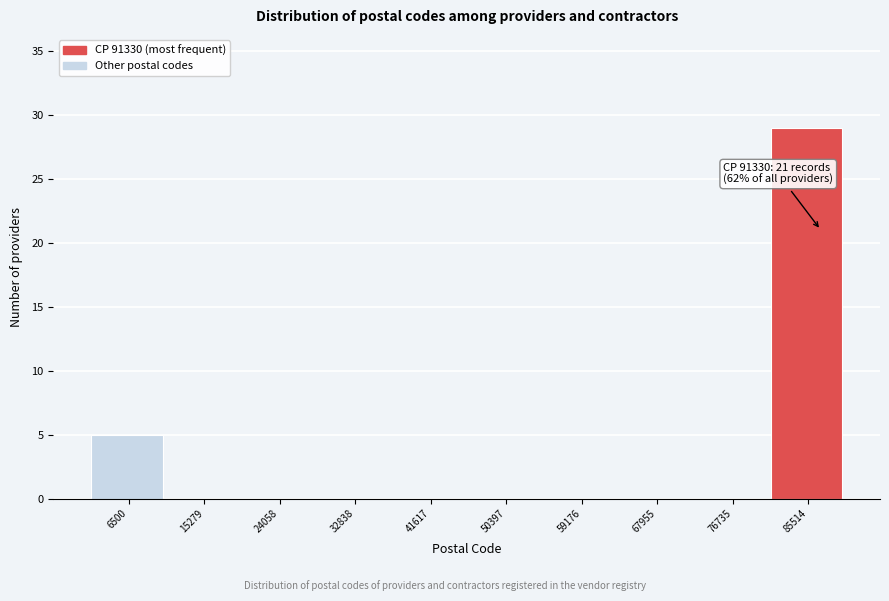

Reading left to right, extract all data points from this chart.

6500=5	15279=0	24058=0	32838=0	41617=0	50397=0	59176=0	67955=0	76735=0	85514=29